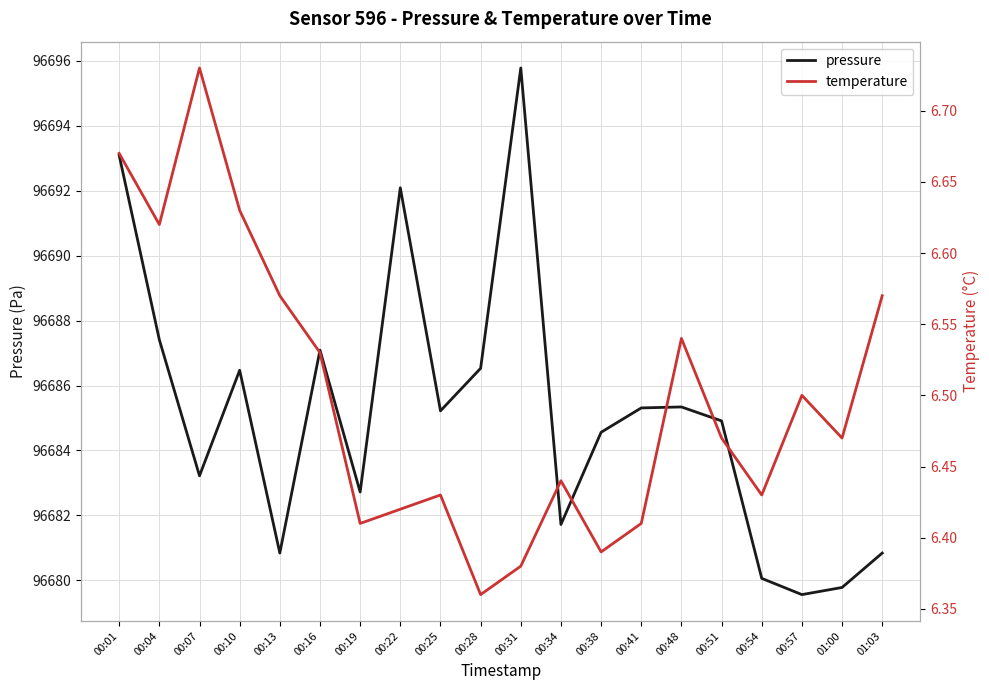

Which series has the widest spread of values?

pressure